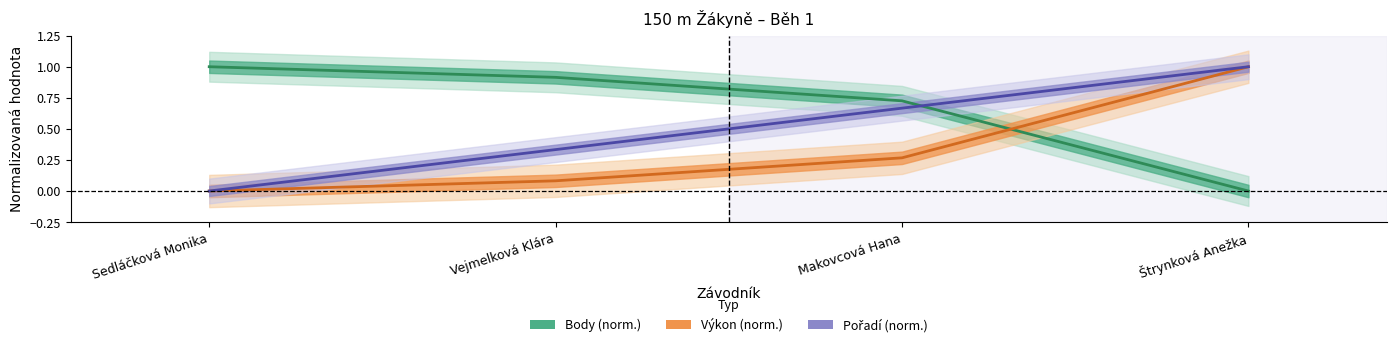

What is the average value of the Výkon (norm.) series?

0.3